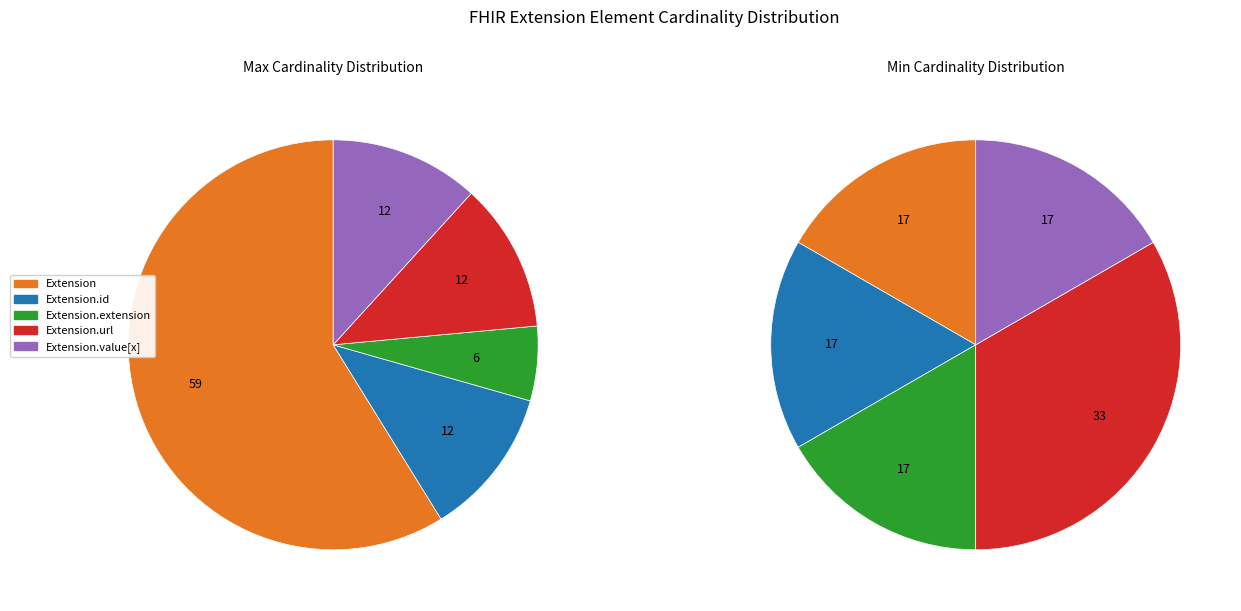

To the nearest percent, what is the average slice percentage?

20%